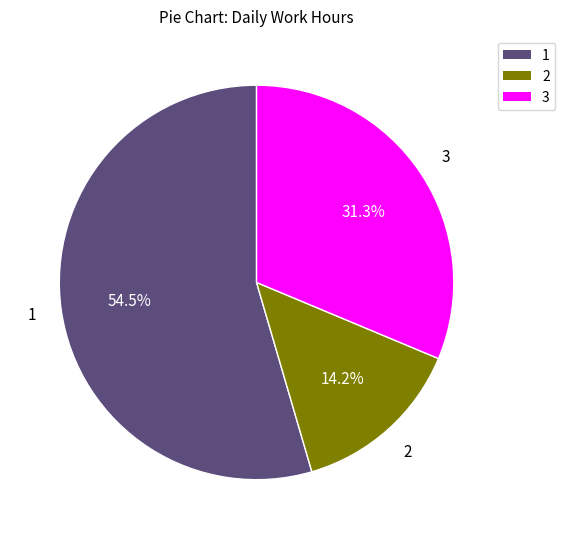

Is there any slice that represents more than half of the pie?

Yes